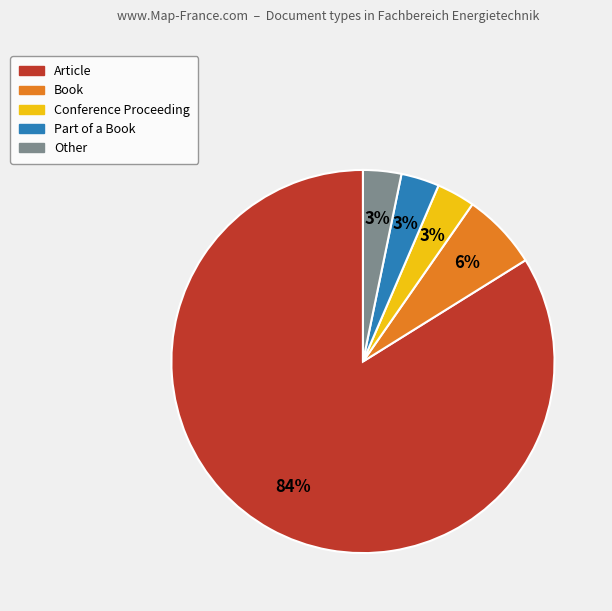

To the nearest percent, what is the average slice percentage?

20%